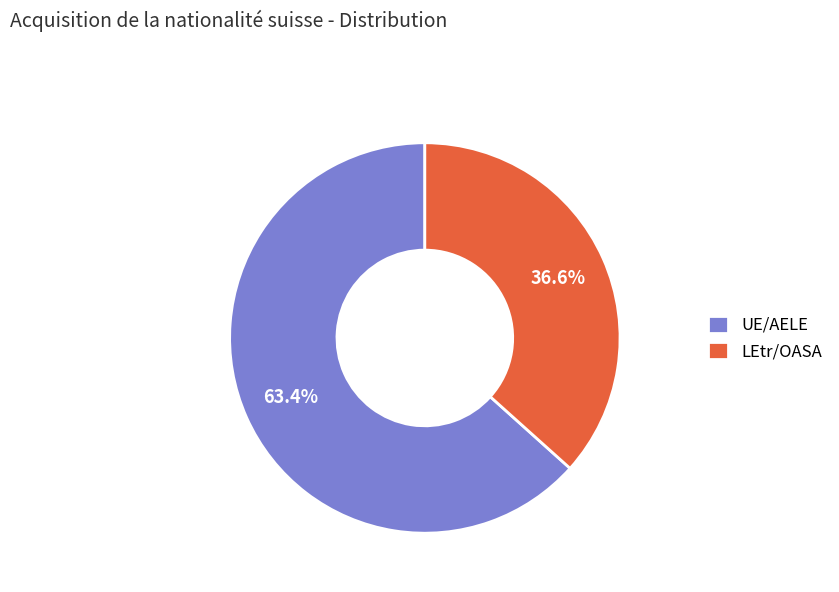

To the nearest percent, what percentage of the pie is UE/AELE?

63%